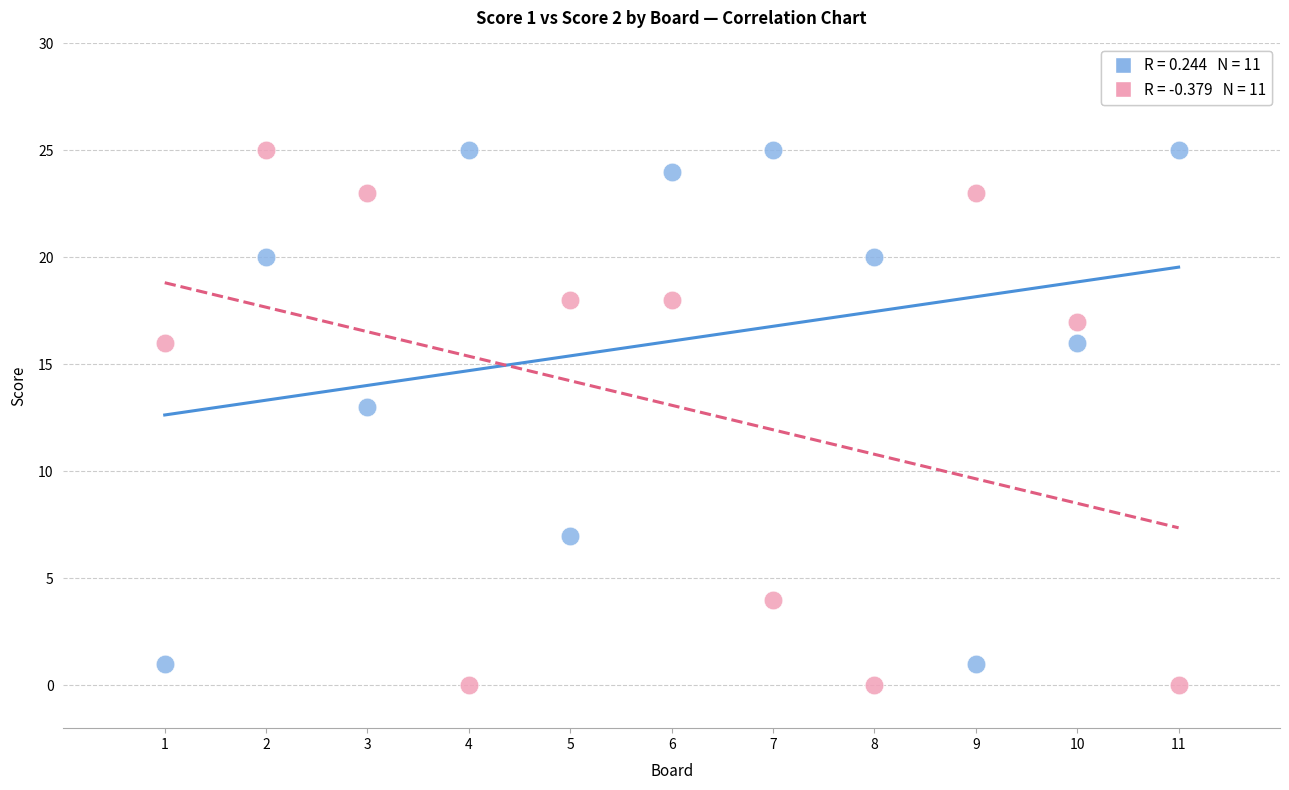

Across all data points, what is the range of Y values (max minus min)?

25